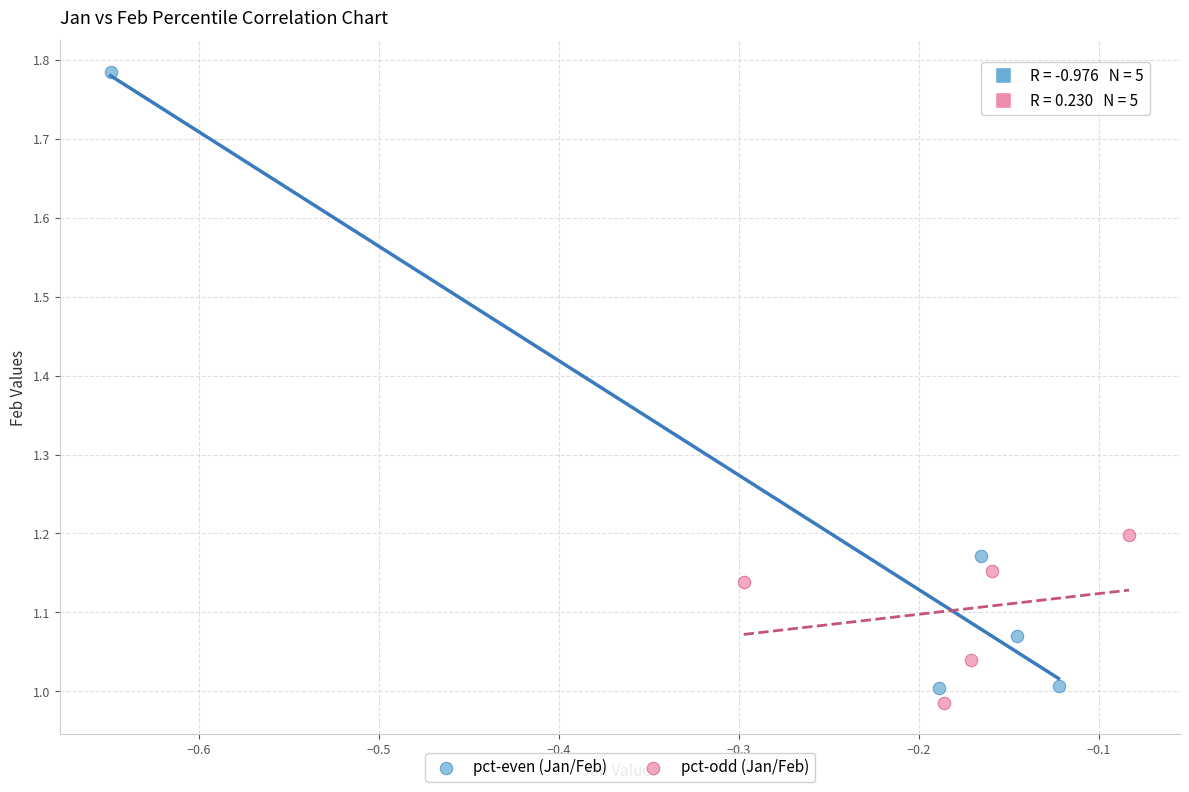

Which series reaches the maximum Y coordinate?

pct-even (Jan/Feb)